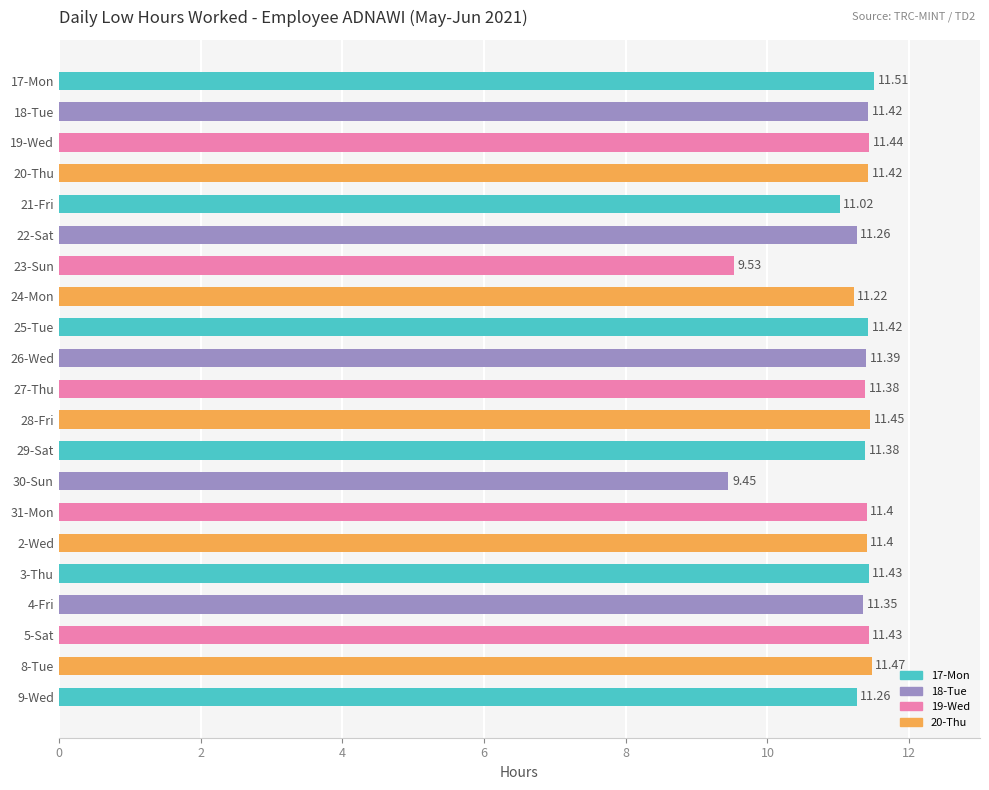

What is the difference between the maximum and minimum values?

2.1